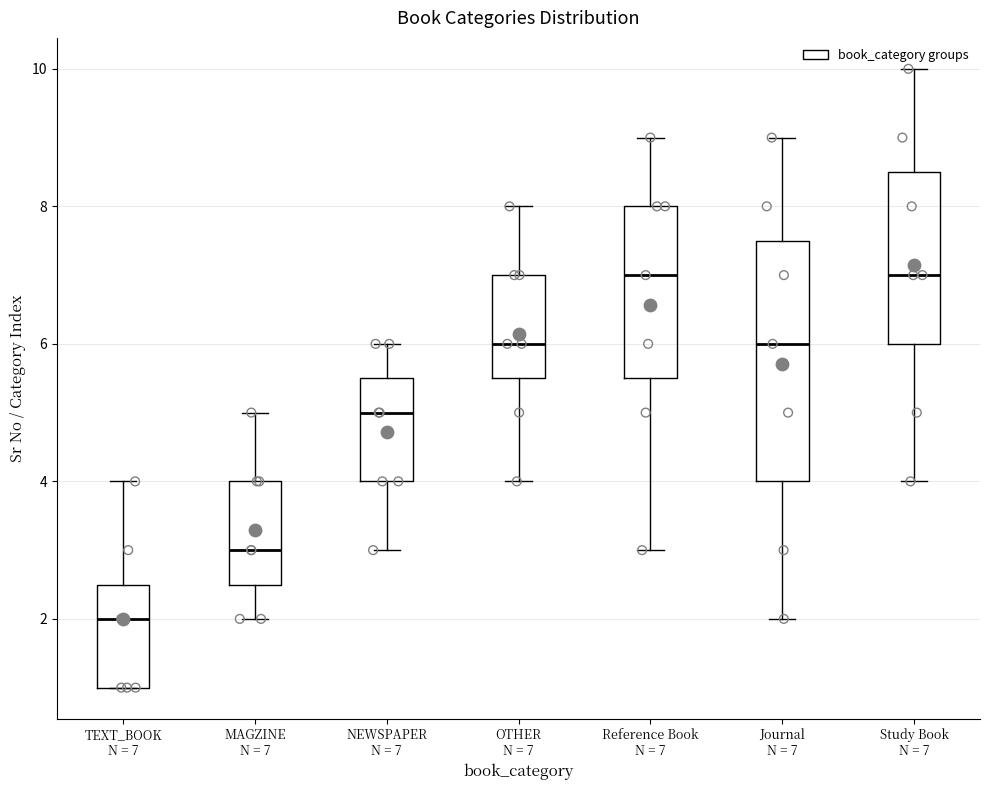

Reading left to right, read every box against the y-axis: the position of its median line, the range the box covers, and the ends of its whiskers. The values are not printed on the chart, so give them approximately, as read against the axis.

TEXT_BOOK N = 7: median 2.0, box 1.0 to 2.6, whiskers 1.0 to 4.0
MAGZINE N = 7: median 3.0, box 2.6 to 4.0, whiskers 2.0 to 5.0
NEWSPAPER N = 7: median 5.0, box 4.0 to 5.6, whiskers 3.0 to 6.0
OTHER N = 7: median 6.0, box 5.6 to 7.0, whiskers 4.0 to 8.0
Reference Book N = 7: median 7.0, box 5.6 to 8.0, whiskers 3.0 to 9.0
Journal N = 7: median 6.0, box 4.0 to 7.6, whiskers 2.0 to 9.0
Study Book N = 7: median 7.0, box 6.0 to 8.6, whiskers 4.0 to 10.0